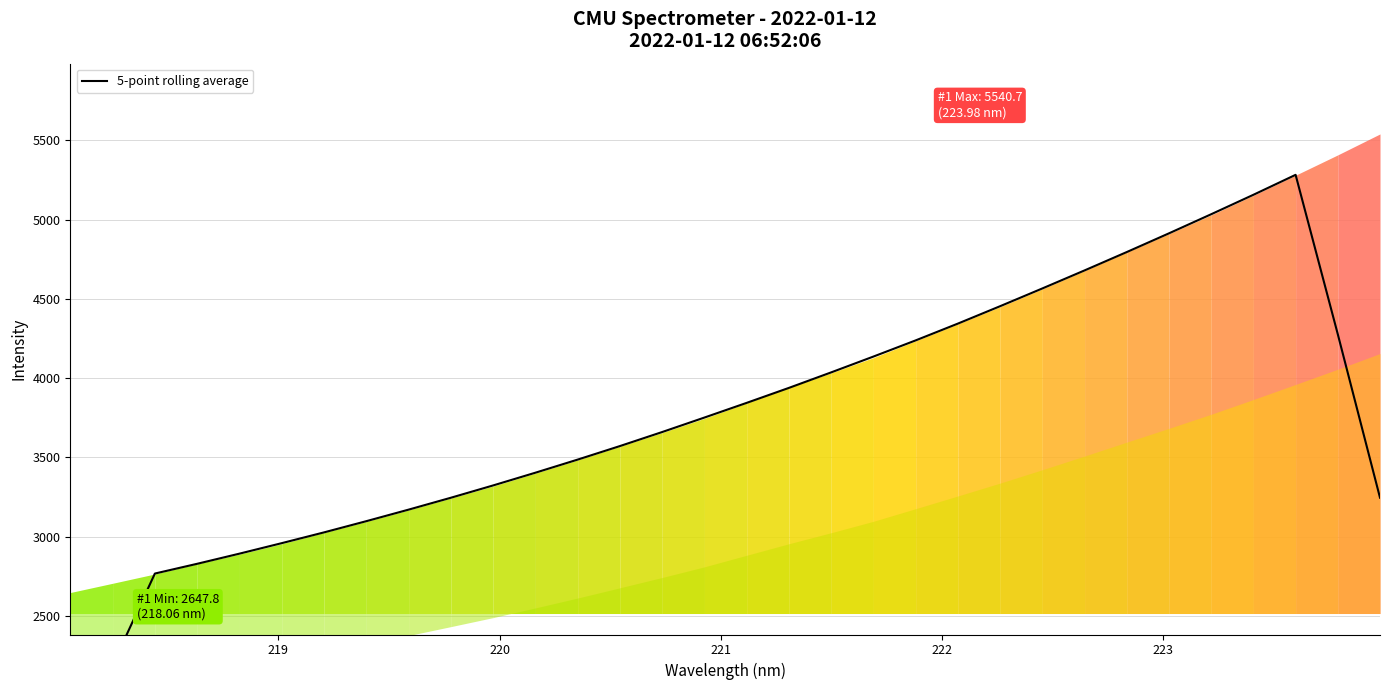

What is the maximum value shown in the chart?

5282.7